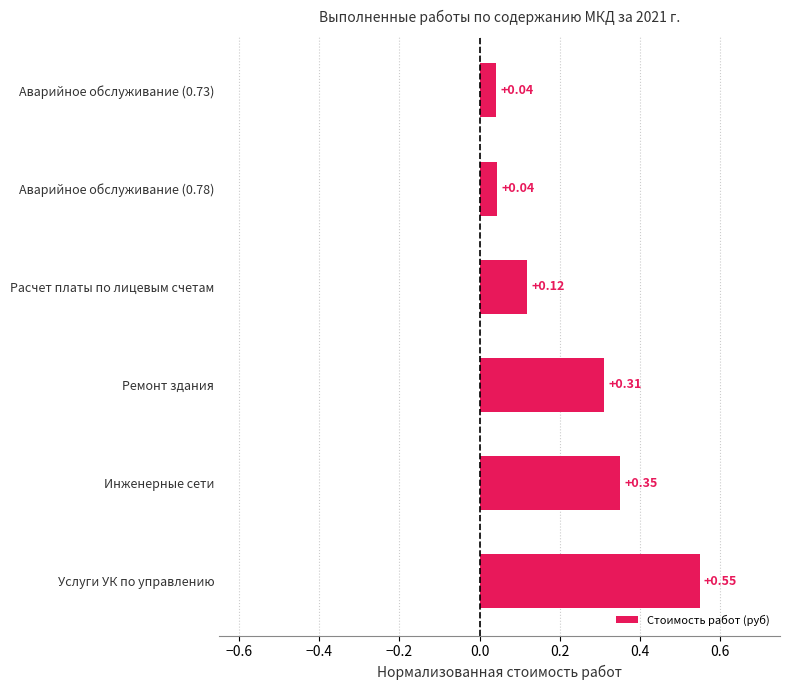

What is the difference between the maximum and minimum values?

0.5